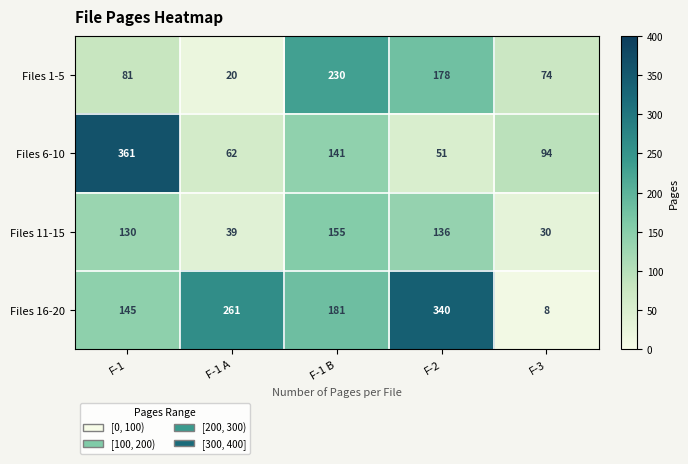

Which series has the largest total across all categories?

Files 16-20